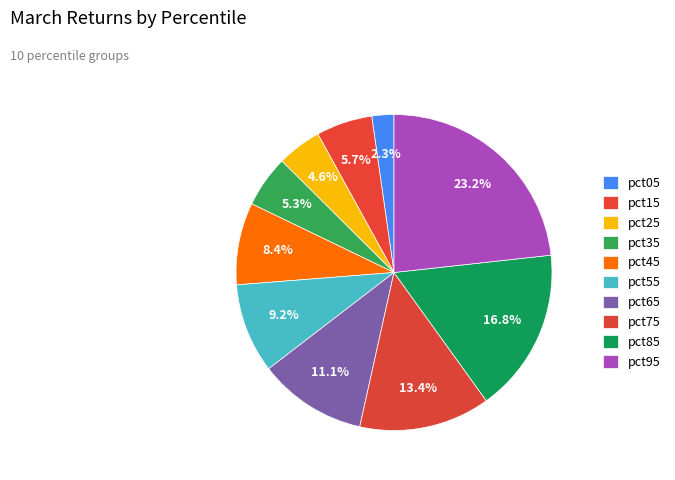

To the nearest percent, what is the average slice percentage?

10%